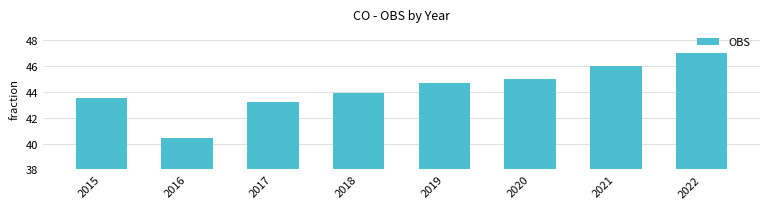

How many series are shown in this chart?

1